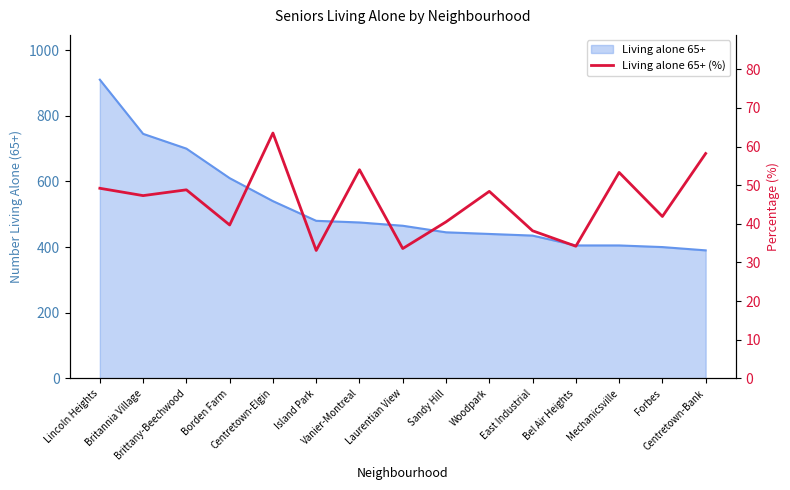

At which label is the value closest to 48?

Woodpark